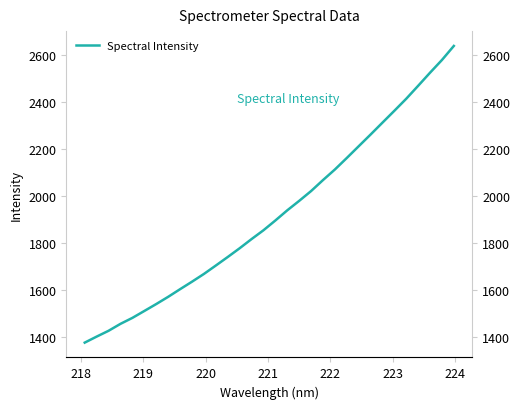

What is the difference between the second highest and minimum values?

1206.3